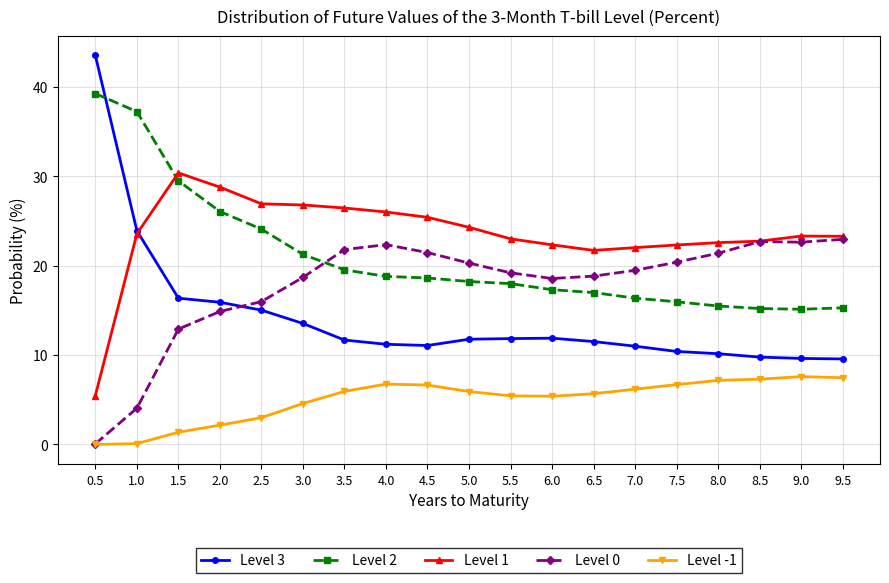

True or false: Level -1 and Level 3 cross at least once.

False